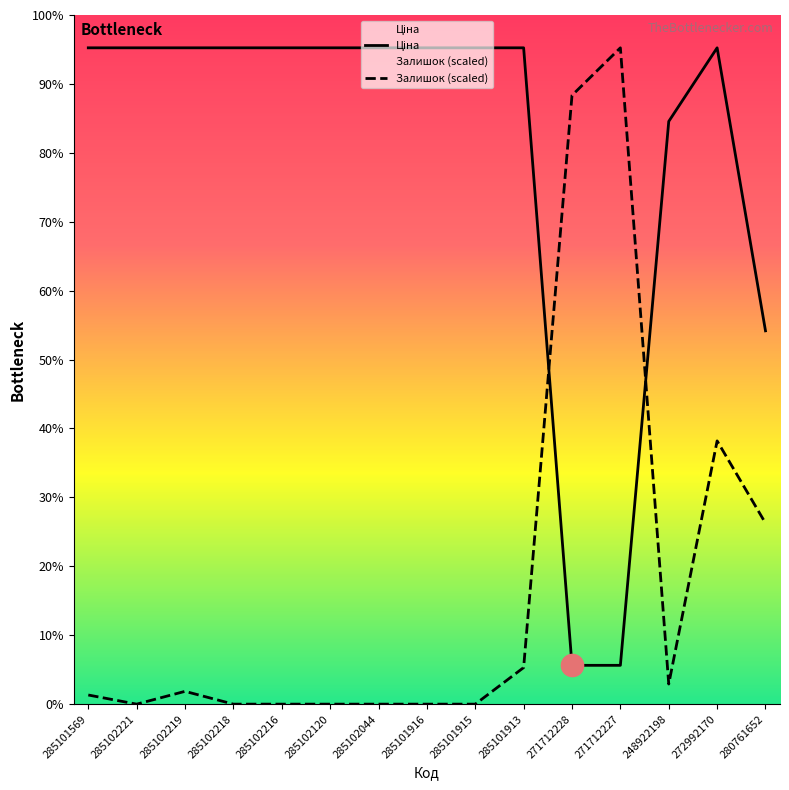

How many data points in Ціна are less than 9908?

4